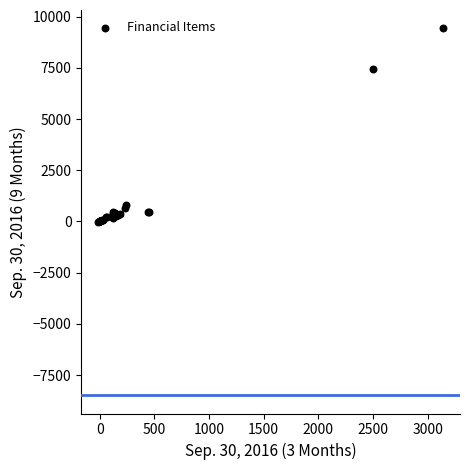

What Y value in the scatter plot is closest to 4693?

7436.0